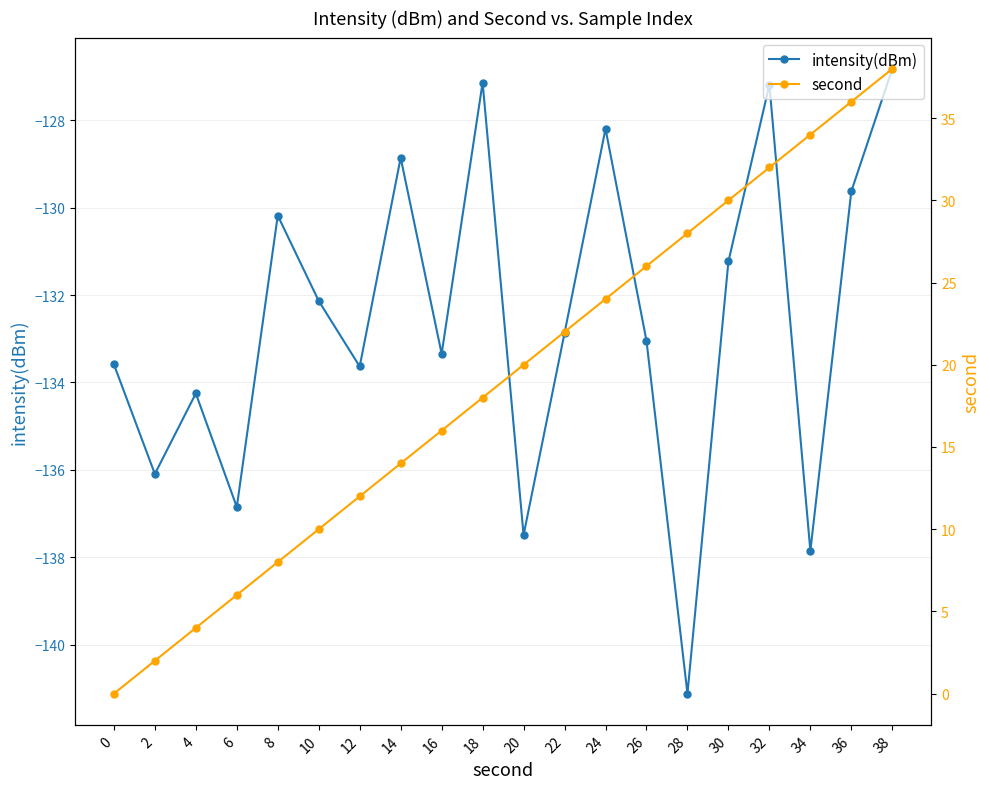

True or false: second and intensity(dBm) intersect in this chart.

False